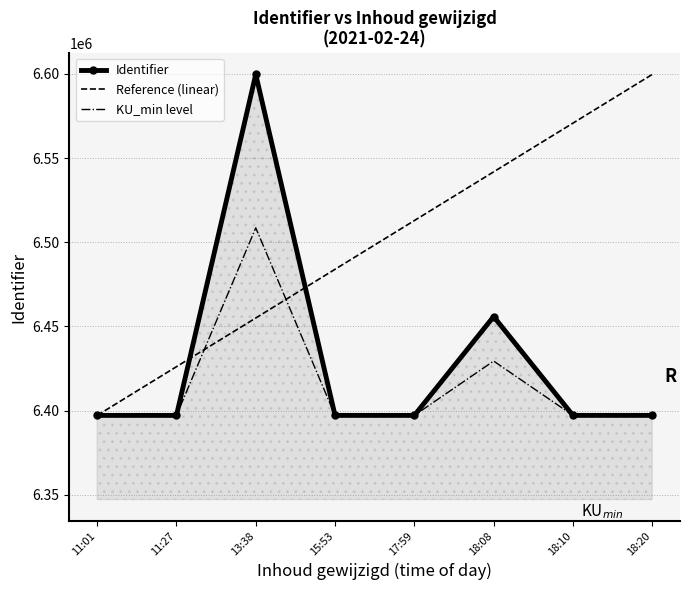

Which series changed the most between 15:53 and 18:10?

Reference (linear)